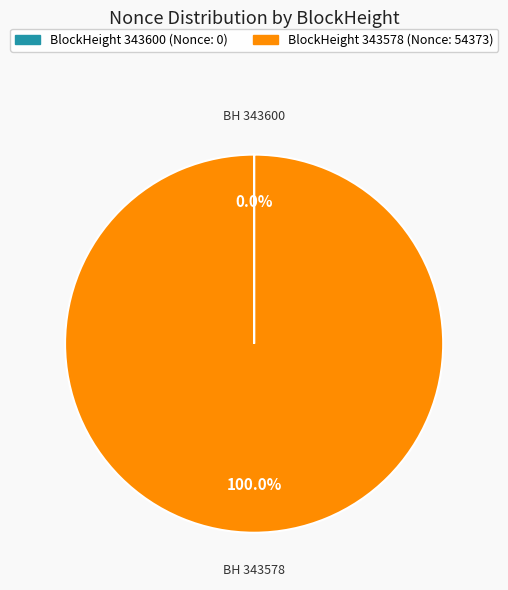

Does any single category account for the majority?

Yes